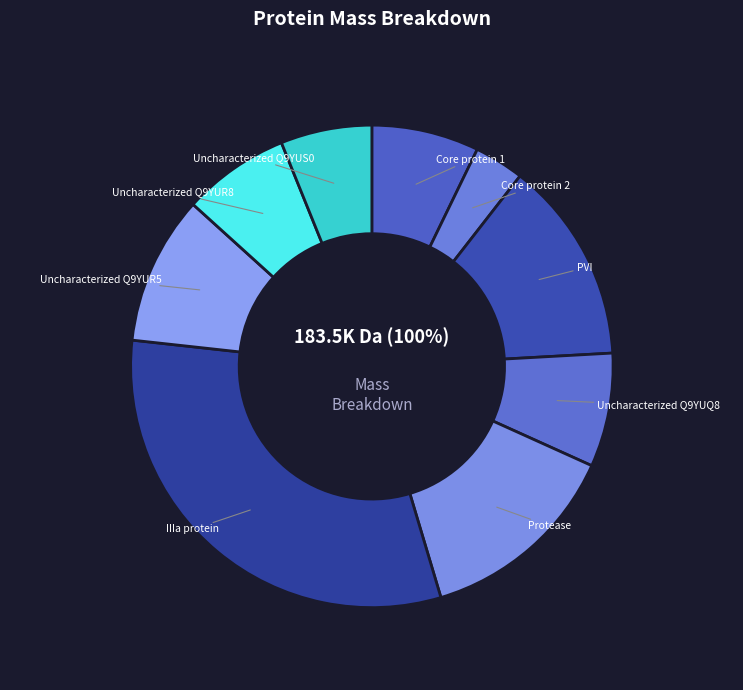

To the nearest percent, what portion does Core protein 2 represent?

3%